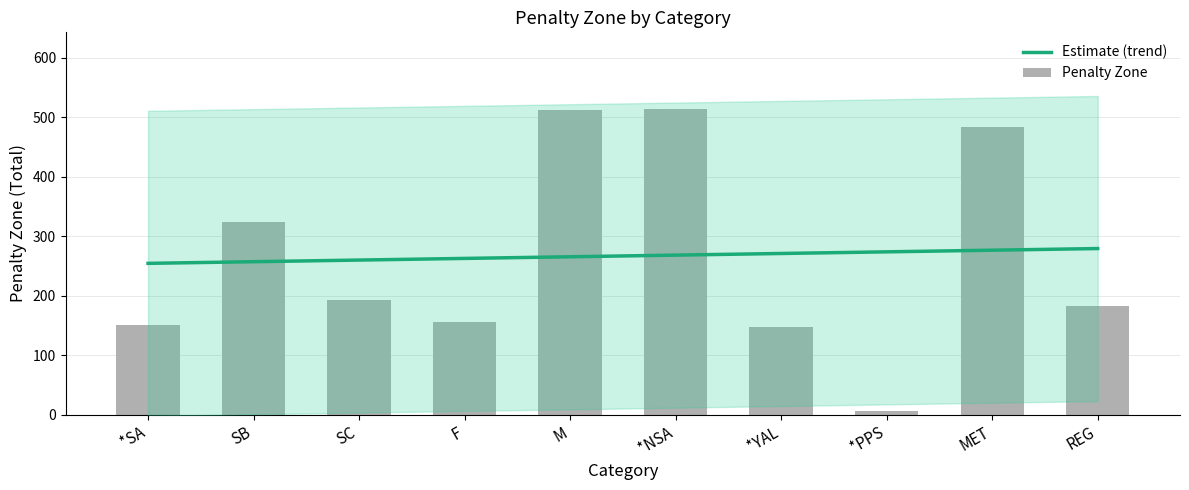

The chart shows a value of 512 at M. True or false?

True